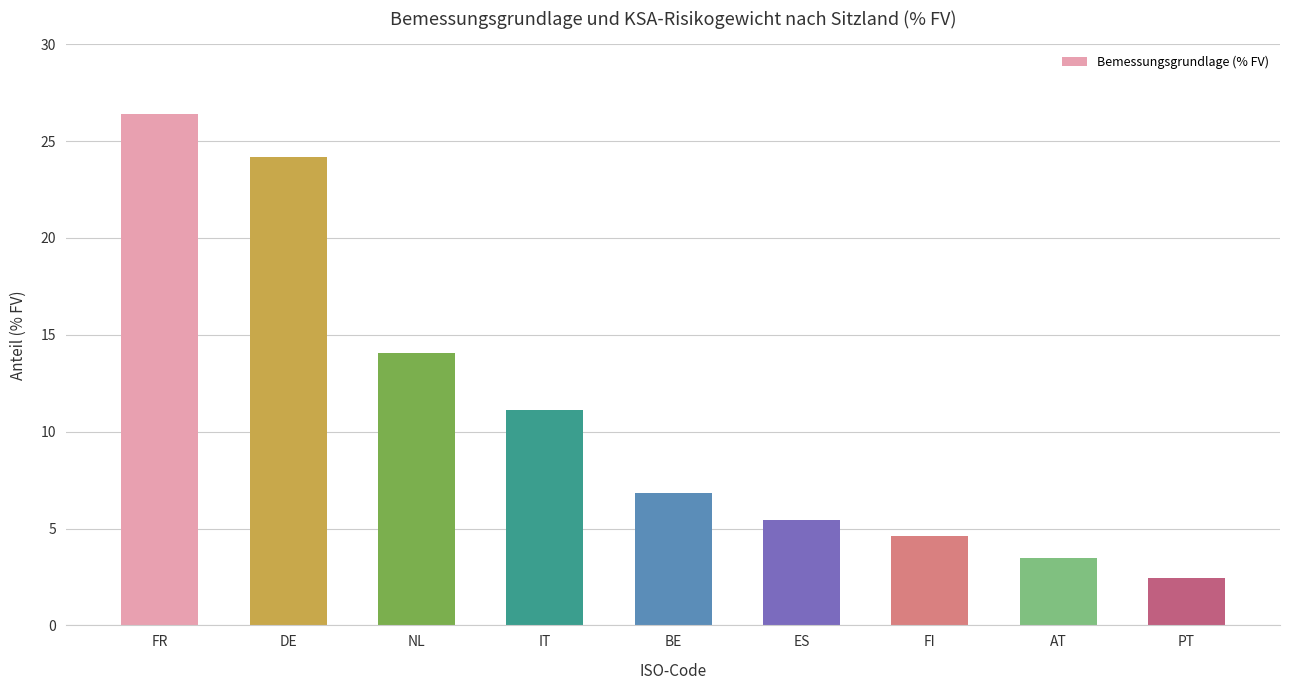

How many bars are there in total?

9